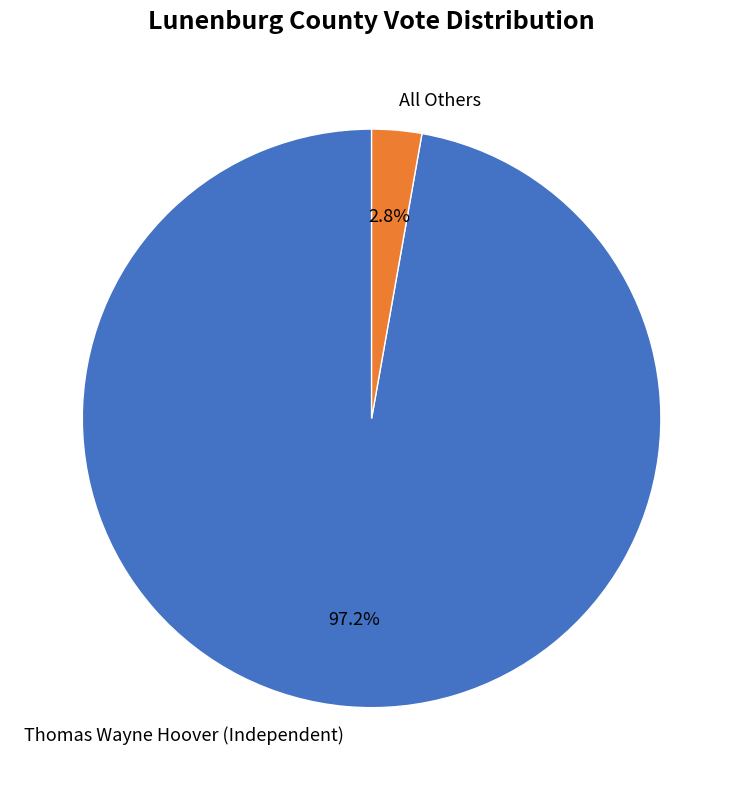

What percentage is NOT represented by Thomas Wayne Hoover (Independent)?

2.8%